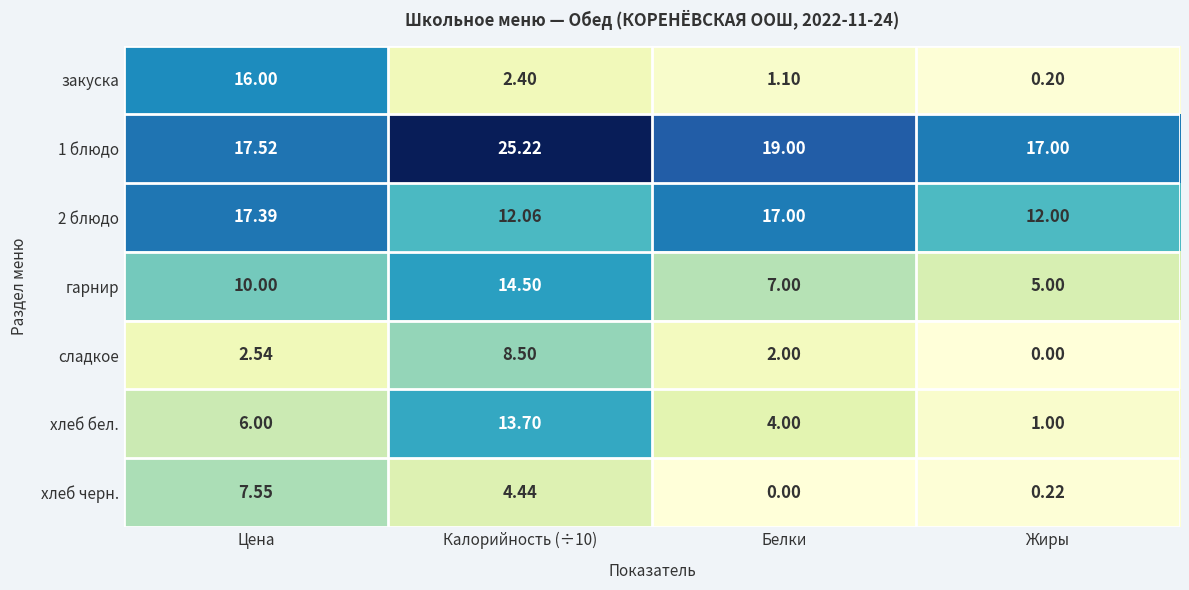

At which label does хлеб бел. reach its minimum?

Жиры